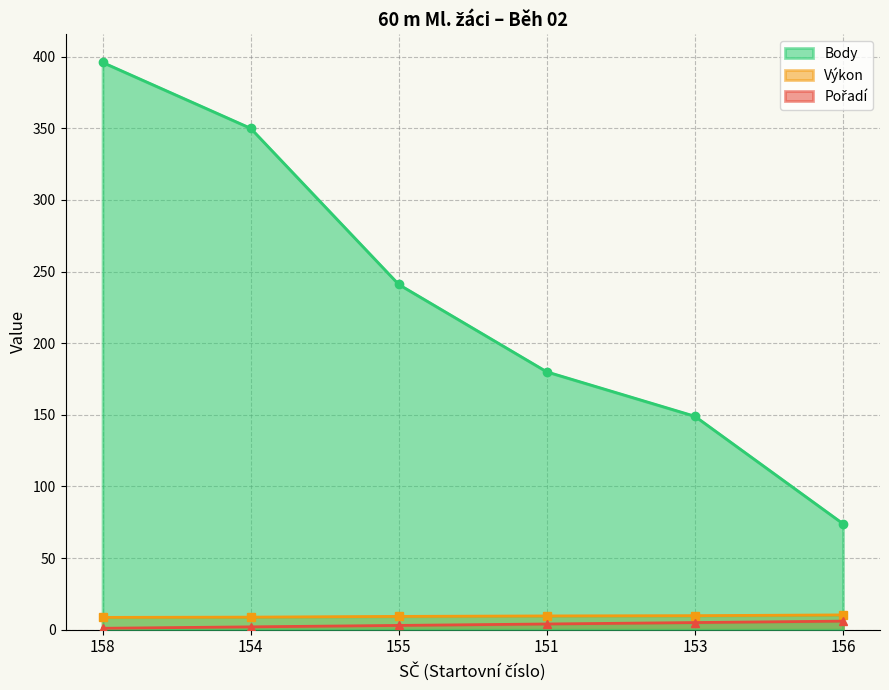

True or false: Pořadí has more than 0 interior local peaks.

False